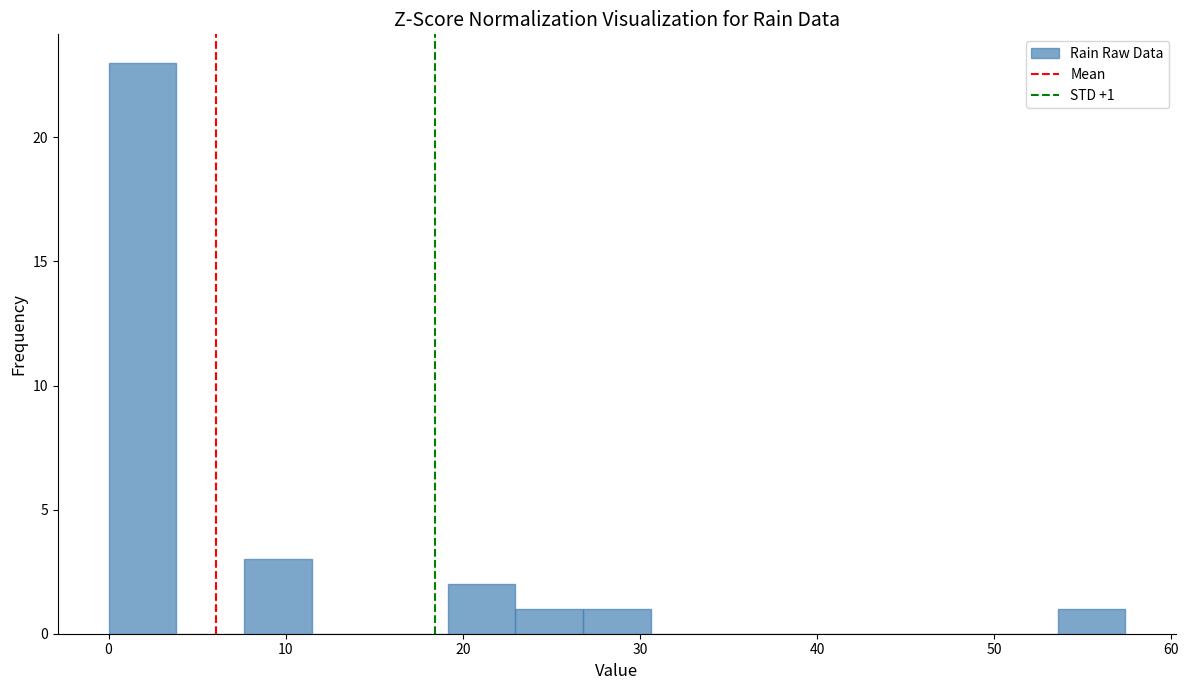

Around what value on the x-axis is the tallest bar? Give the approximate position of its centre, as read against the axis.

2